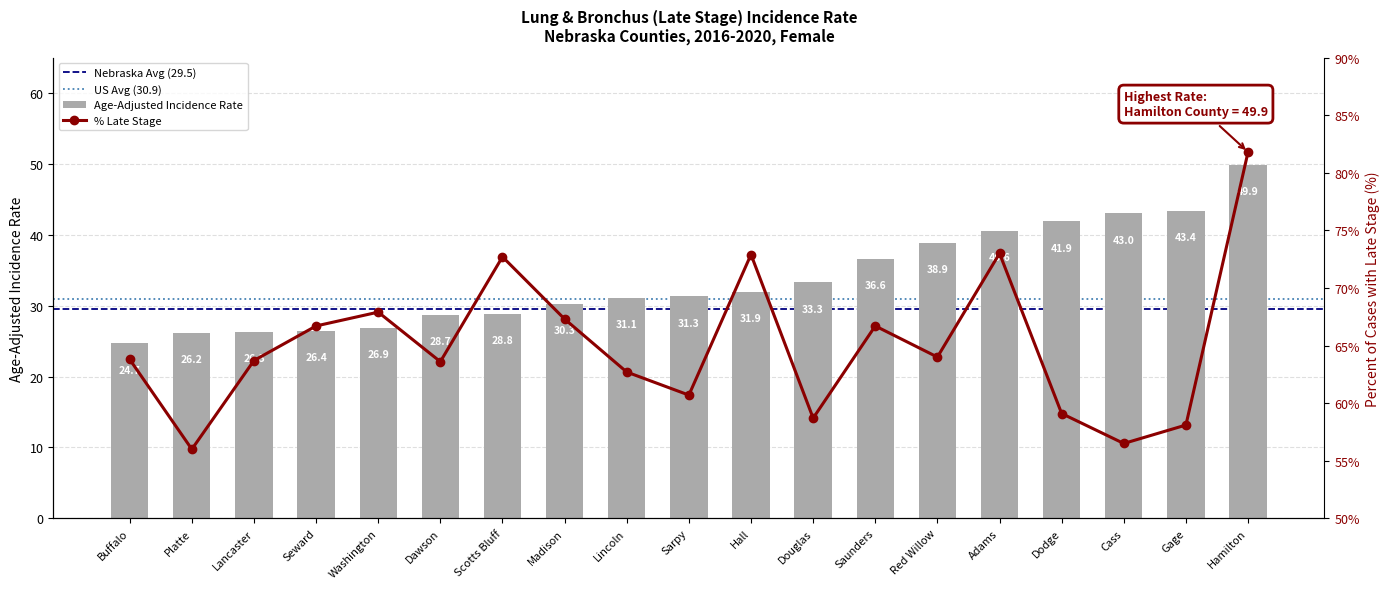

At which category is the sum across all series the highest?

Hamilton